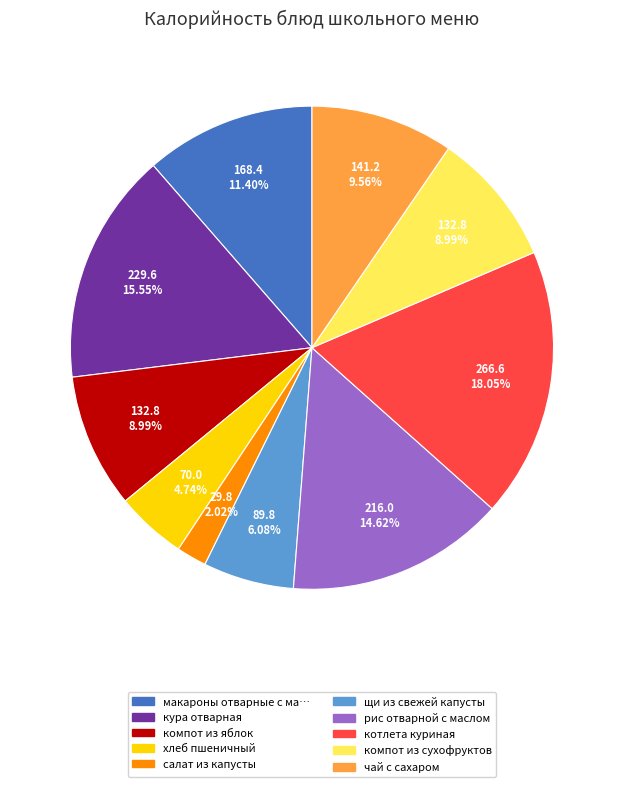

Is there a majority slice in this chart?

No